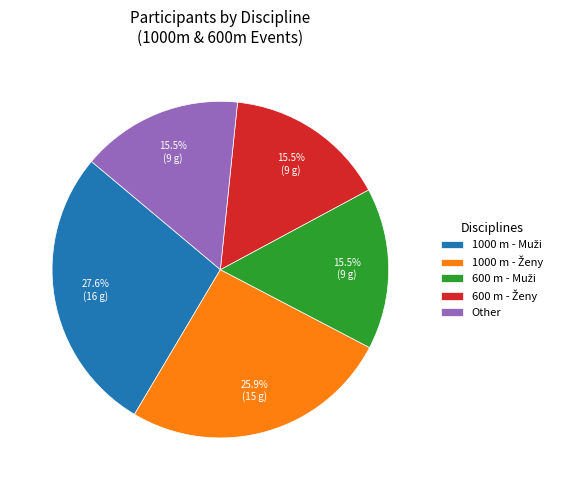

To the nearest percent, what is the average slice percentage?

20%